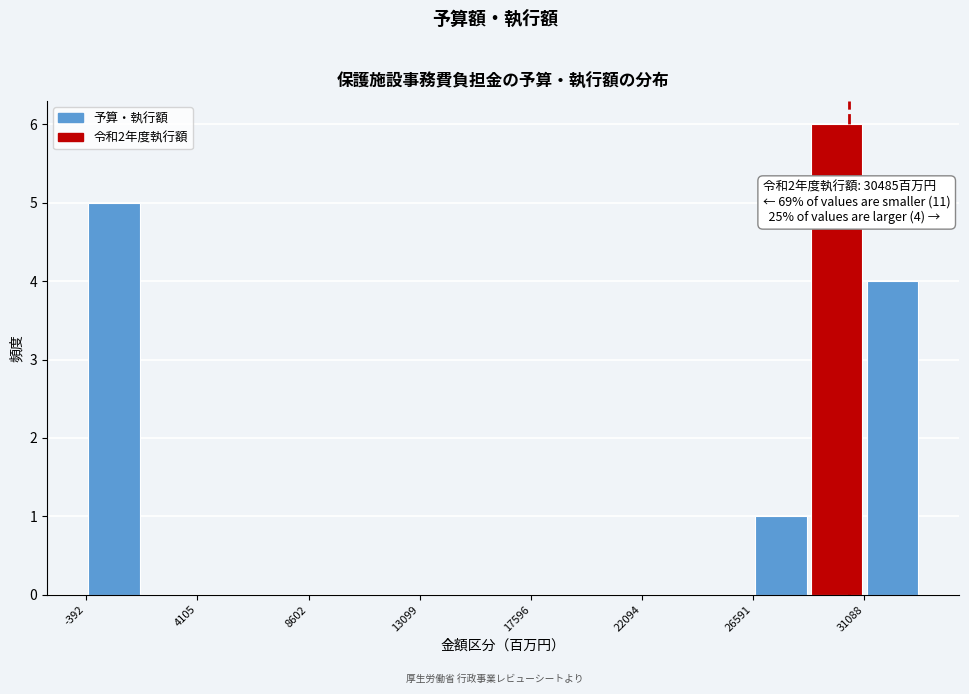

Over which range of the x-axis is the bar tallest?

29000 to 31000